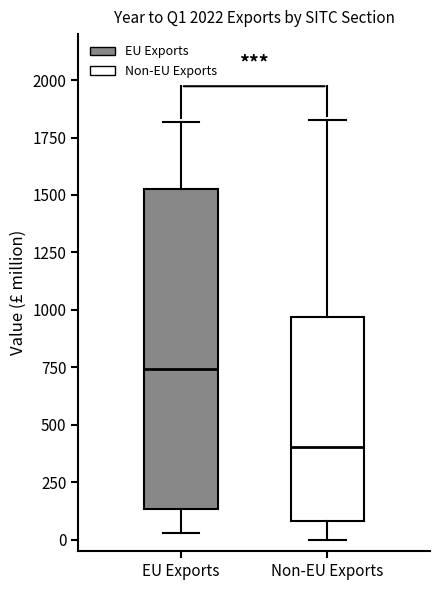

Reading left to right, read every box against the y-axis: the position of its median line, the range the box covers, and the ends of its whiskers. The values are not printed on the chart, so give them approximately, as read against the axis.

EU Exports: median 750, box 150 to 1550, whiskers 50 to 1800
Non-EU Exports: median 400, box 100 to 950, whiskers 0 to 1850